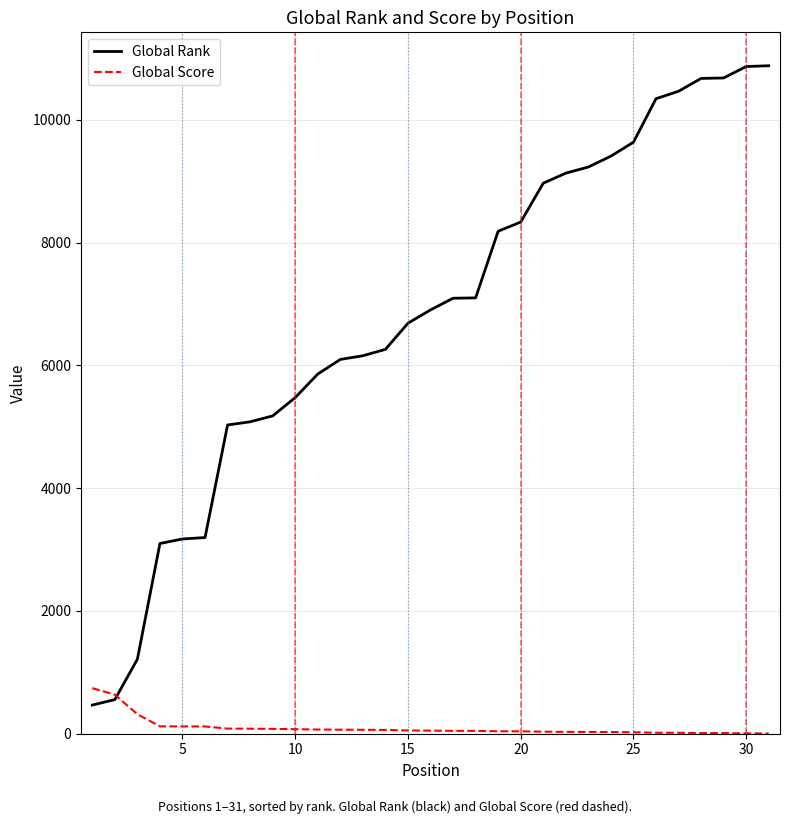

What is the highest value of the Global Score series?

743